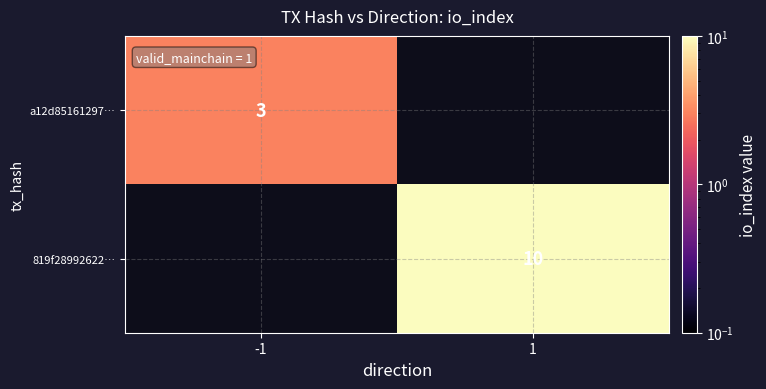

How many categories are shown in the chart?

2